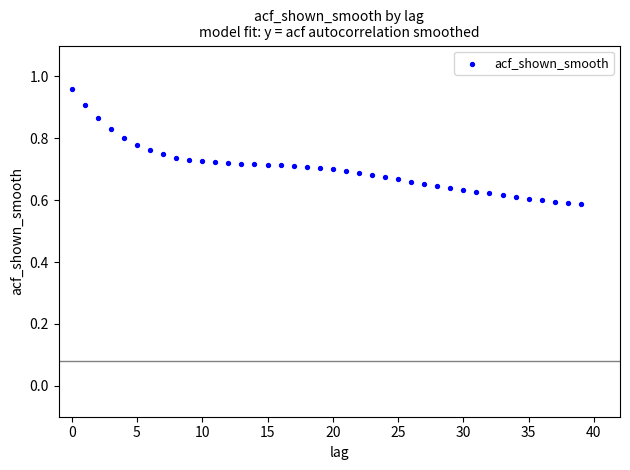

What is the range of Y values (max minus min)?

0.4